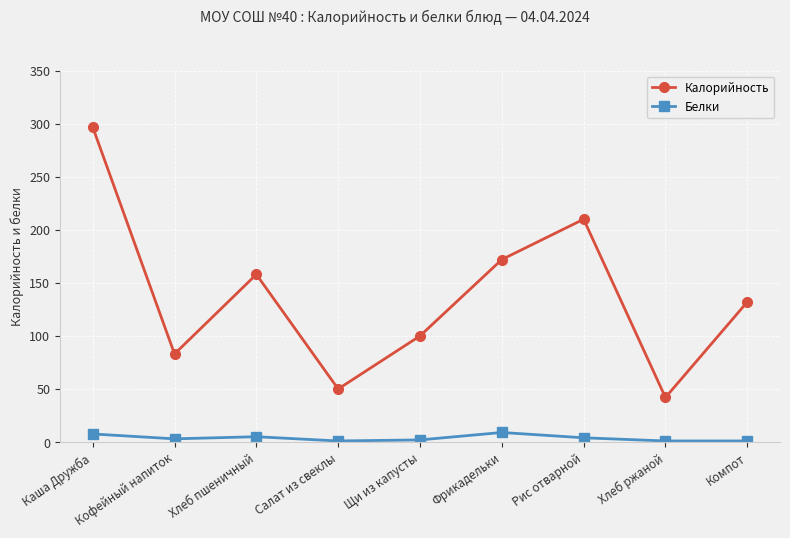

Between Щи из капусты and Фрикадельки, which series saw the biggest shift?

Калорийность